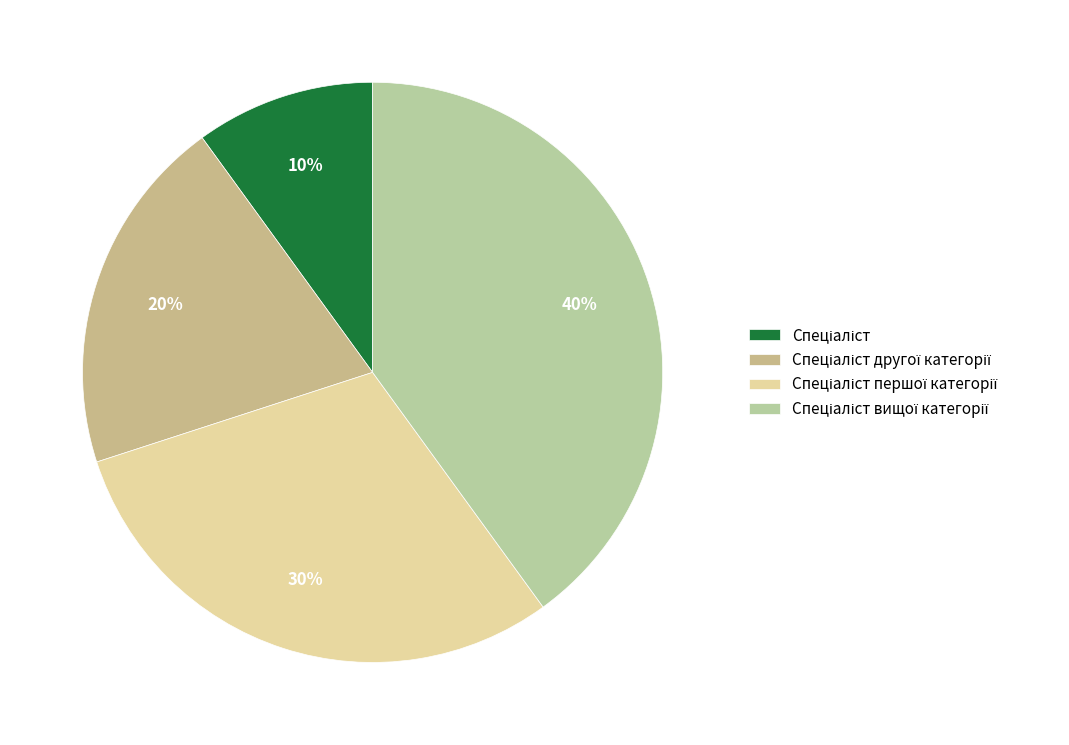

Does Спеціаліст другої категорії represent more than half of the total?

No